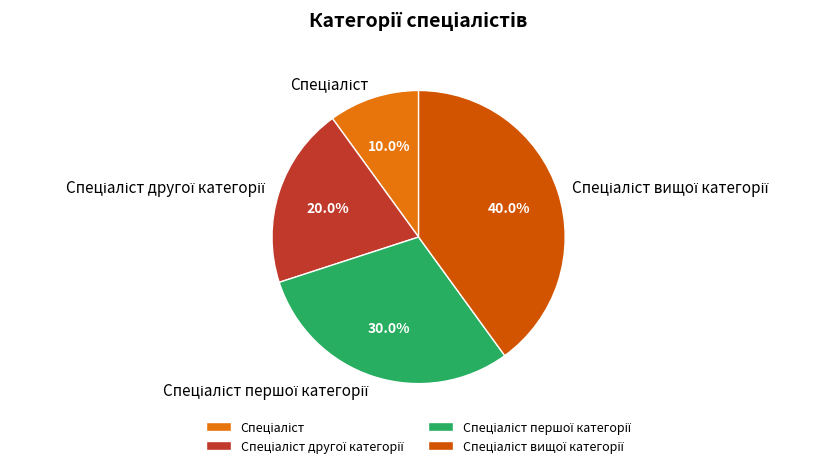

Does any single category account for the majority?

No